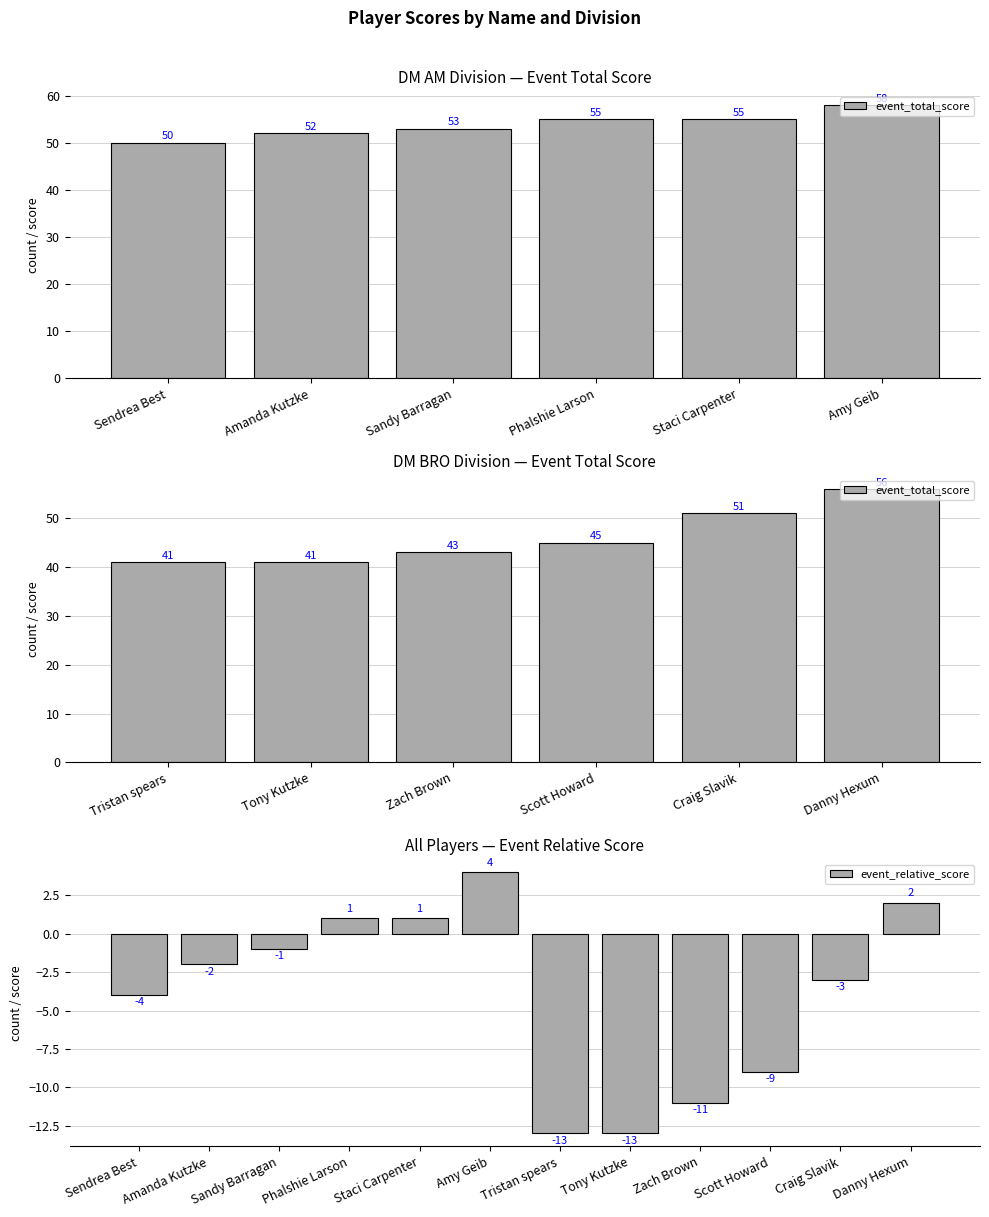

What is the sum of the round_relative_score values at Staci Carpenter and Amanda Kutzke?

-1